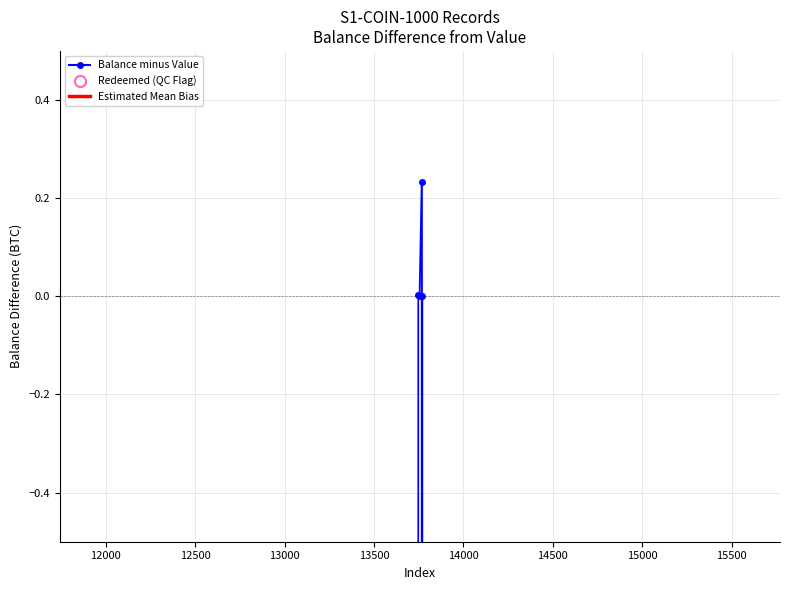

At which category does Balance reach its first local valley?

13754